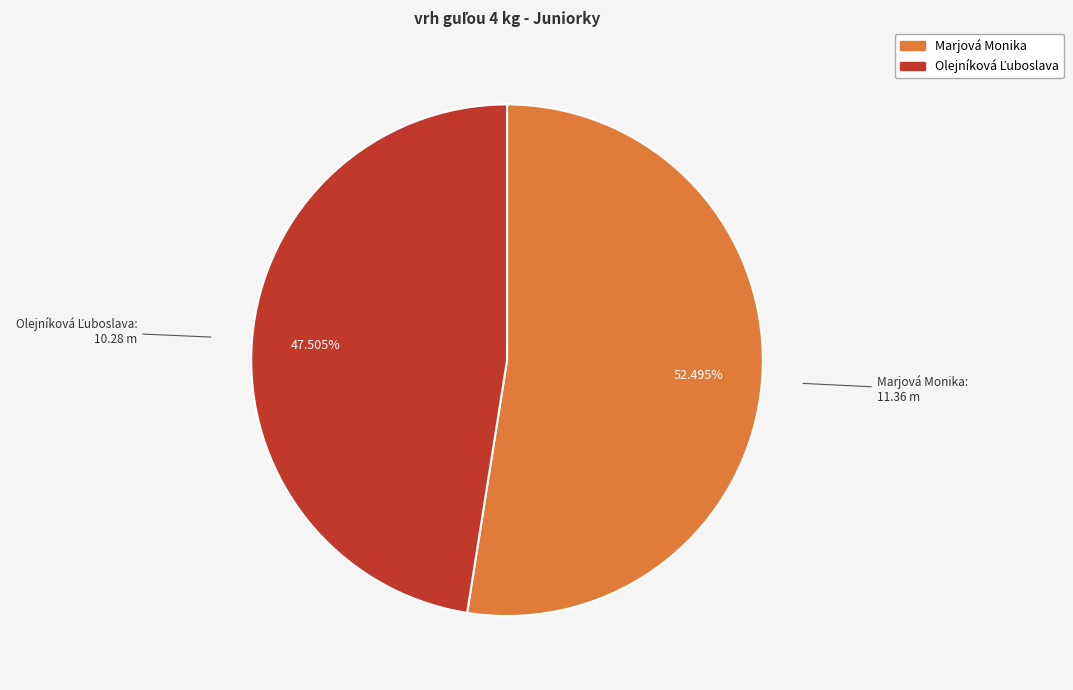

Does any single category account for the majority?

Yes